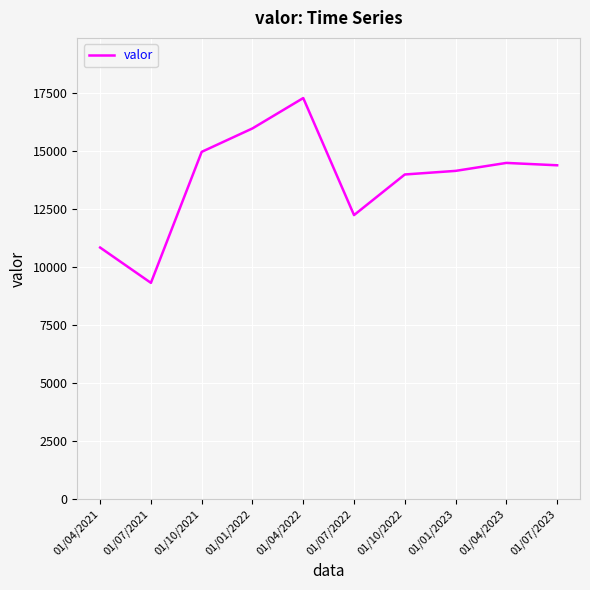

The value at 01/10/2022 is 13973. True or false?

True